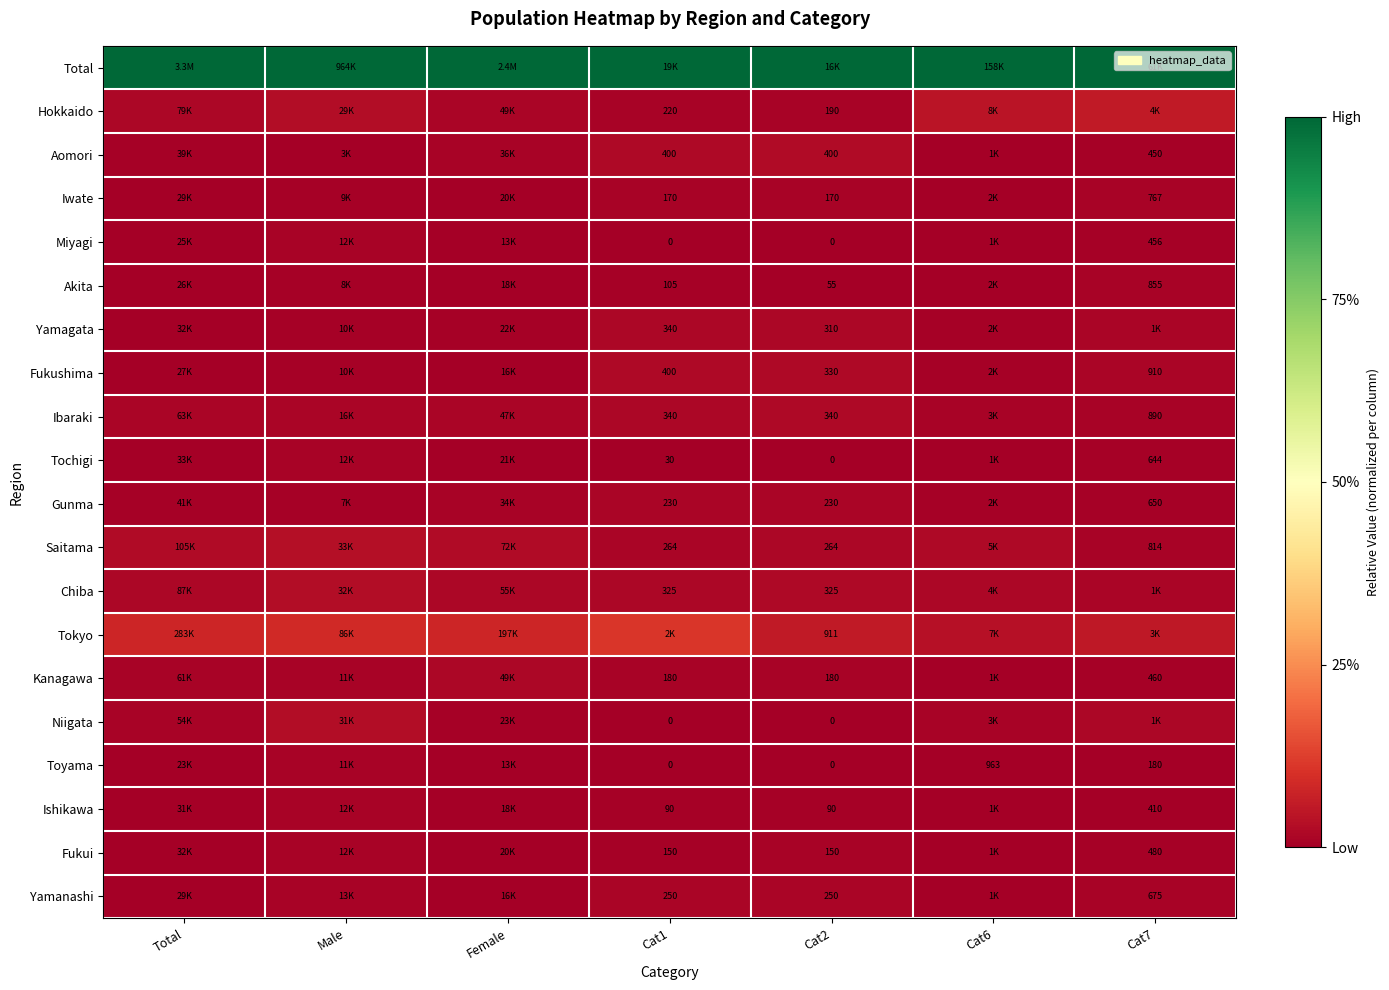

Rank the series by their maximum value, from lowest to highest.

Toyama, Fukui, Miyagi, Tochigi, Ishikawa, Iwate, Akita, Gunma, Yamanashi, Kanagawa, Yamagata, Ibaraki, Fukushima, Aomori, Niigata, Chiba, Saitama, Hokkaido, Tokyo, Total